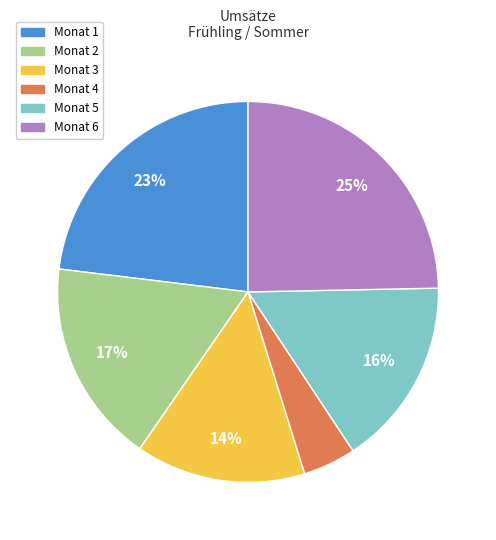

To the nearest percent, what percentage of the pie is Monat 2?

17%